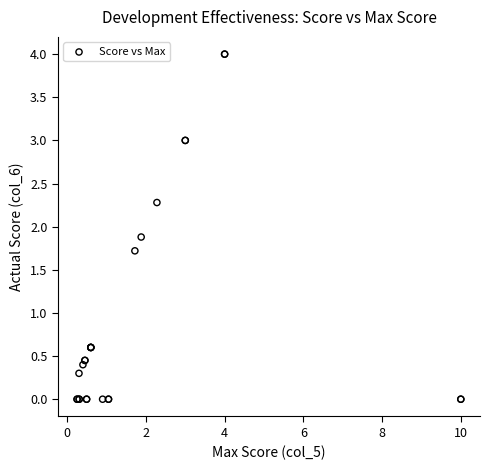

What Y value in the scatter plot is closest to 2?

1.9